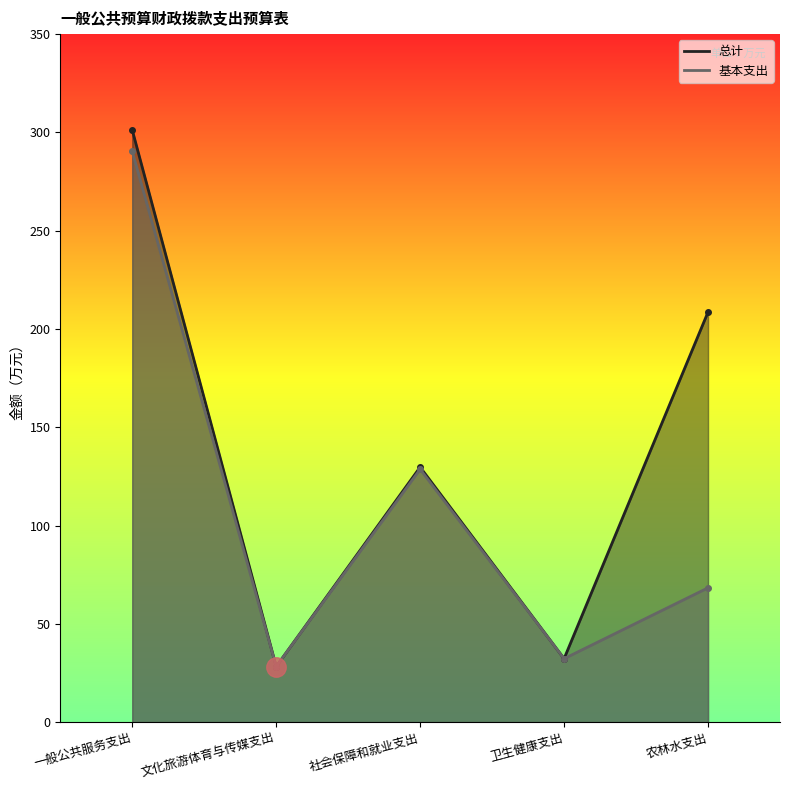

What is the difference between the highest and lowest values at 农林水支出?

140.3